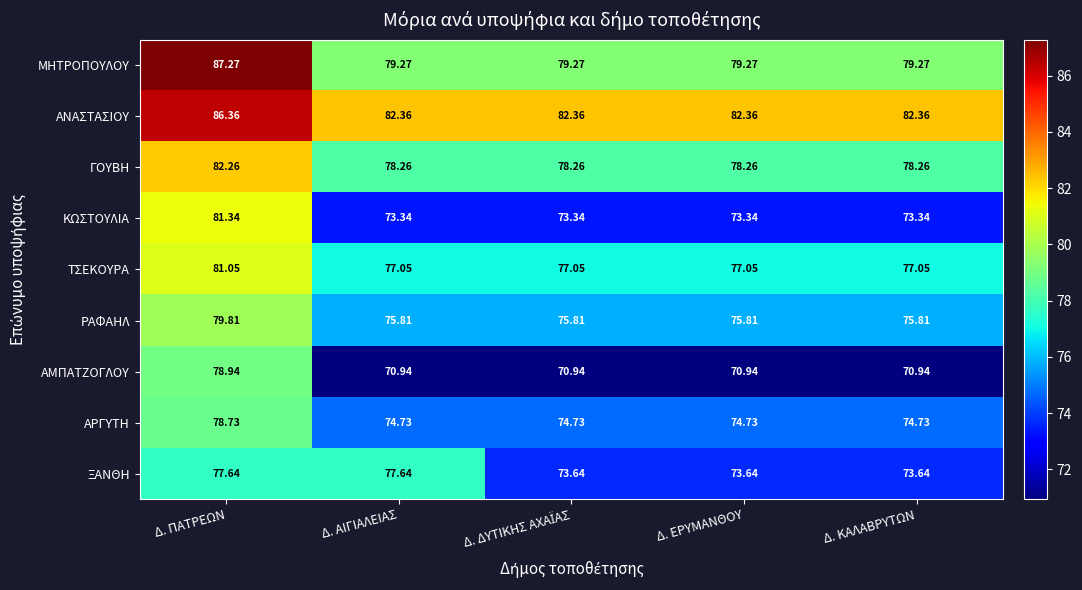

Between Δ. ΑΙΓΙΑΛΕΙΑΣ and Δ. ΕΡΥΜΑΝΘΟΥ, which series saw the biggest shift?

ΞΑΝΘΗ